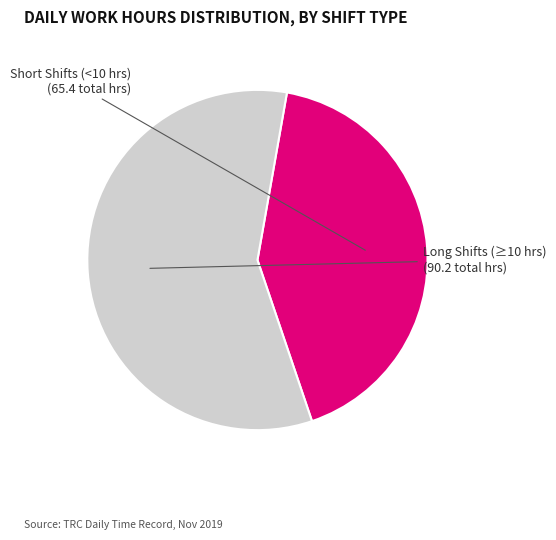

Is there a majority slice in this chart?

Yes